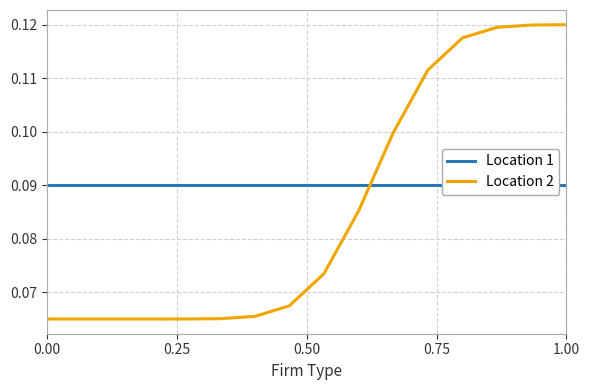

True or false: Gasolina A (R$/m3) has a value of 0.1 at 0.75.

False